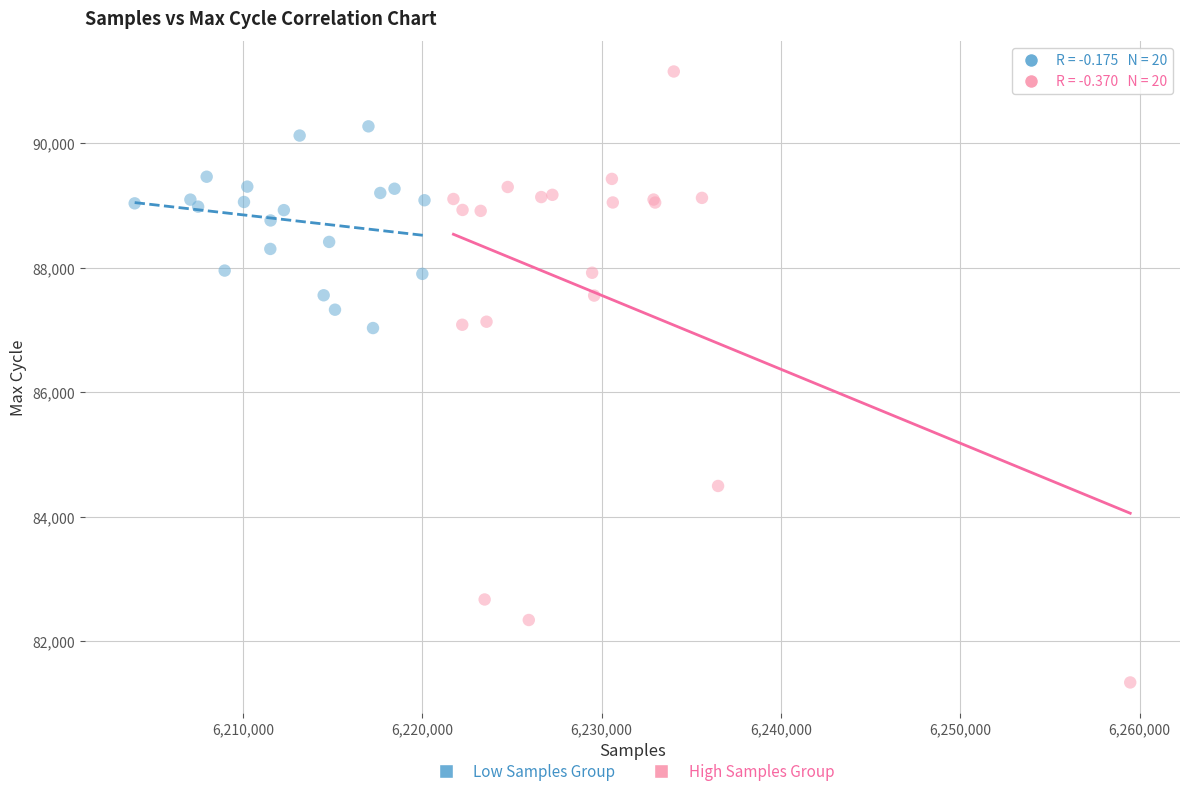

Which series contains the highest Y value?

High Samples Group